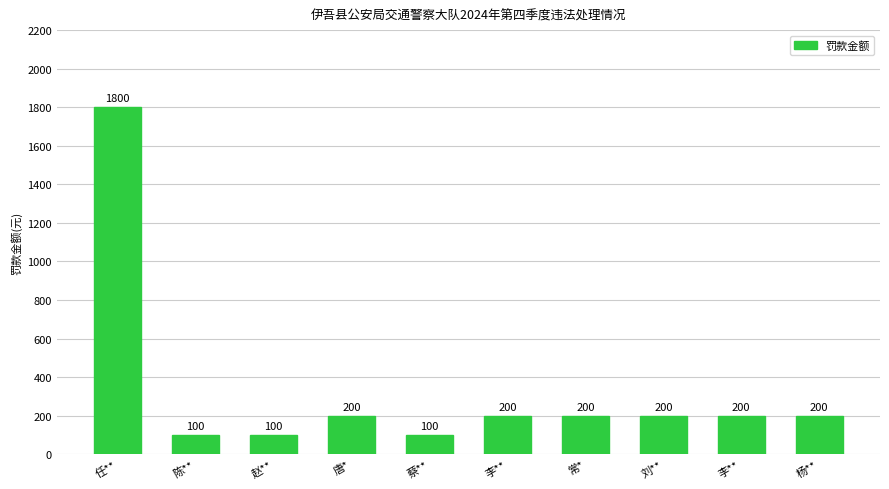

What is the label of the 7th bar from the left?

常*